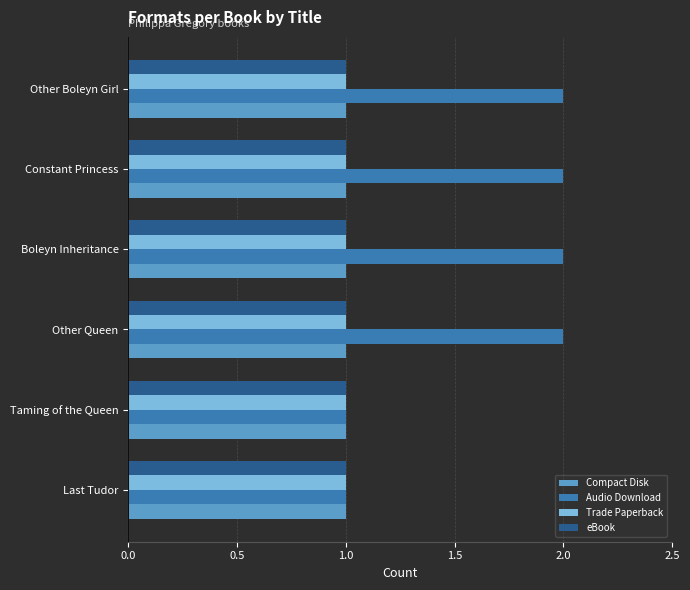

Is it true that Trade Paperback equals 2 at Boleyn Inheritance?

False